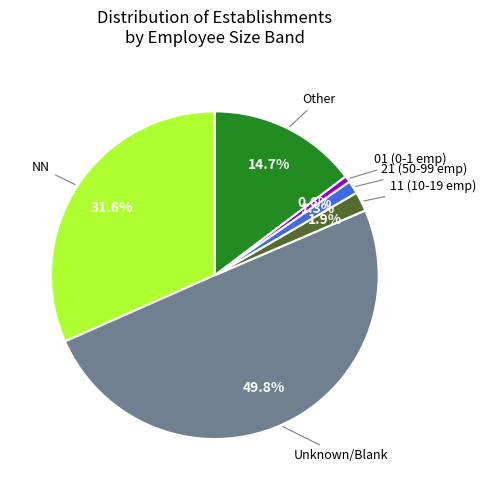

Is there a majority slice in this chart?

No